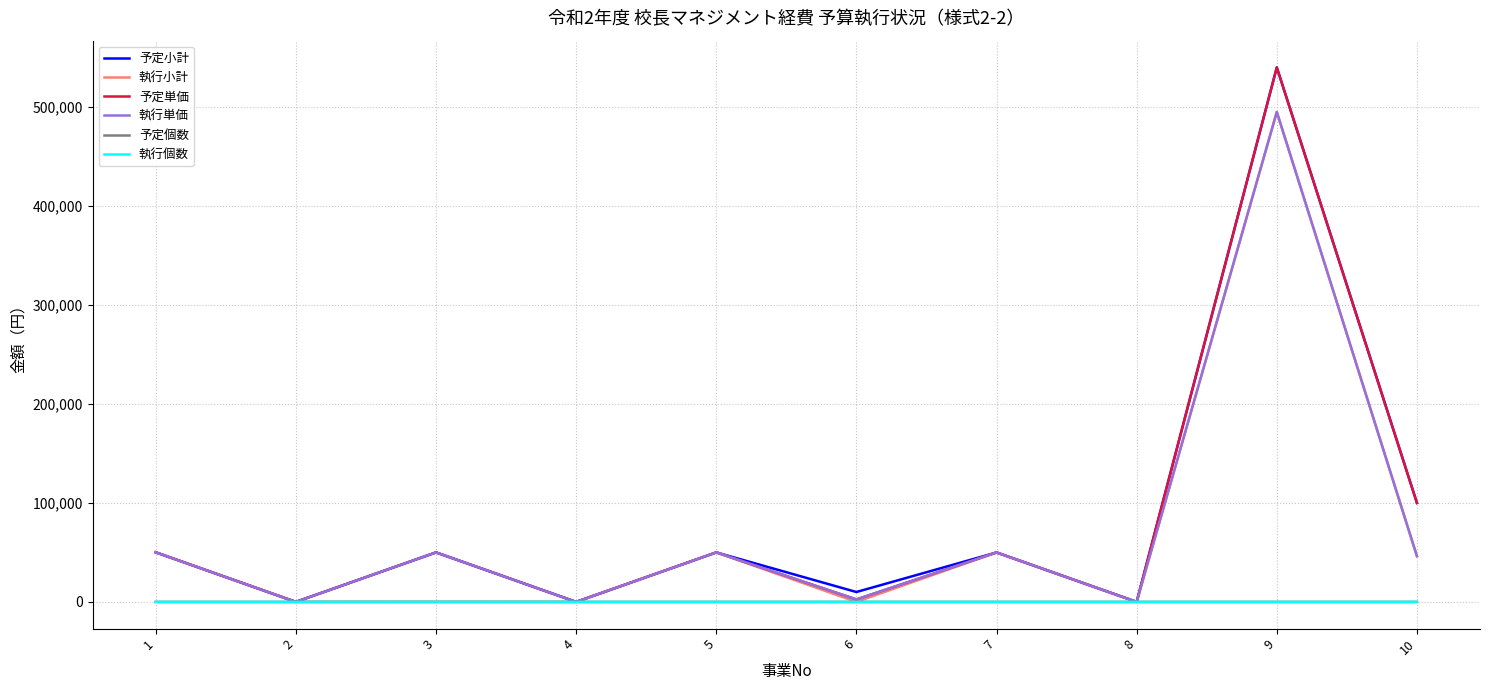

At which label does 予定小計 reach its peak?

9